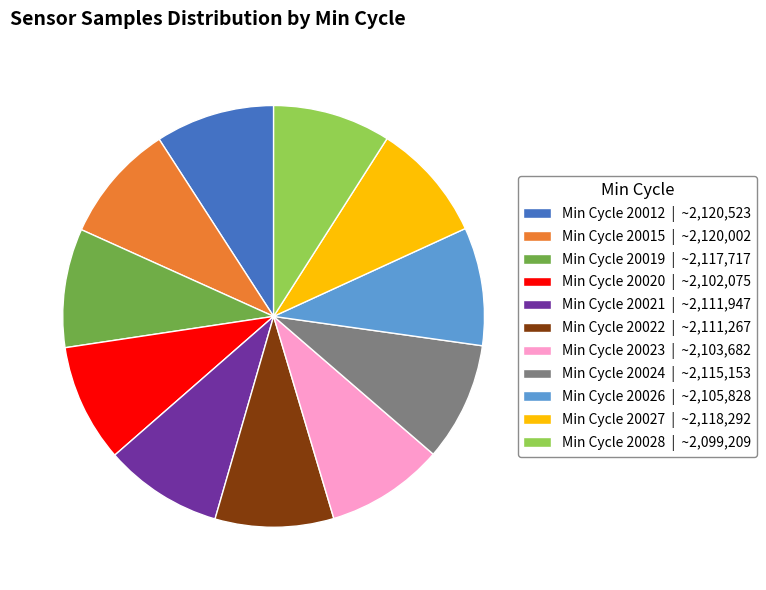

Is there a majority slice in this chart?

No